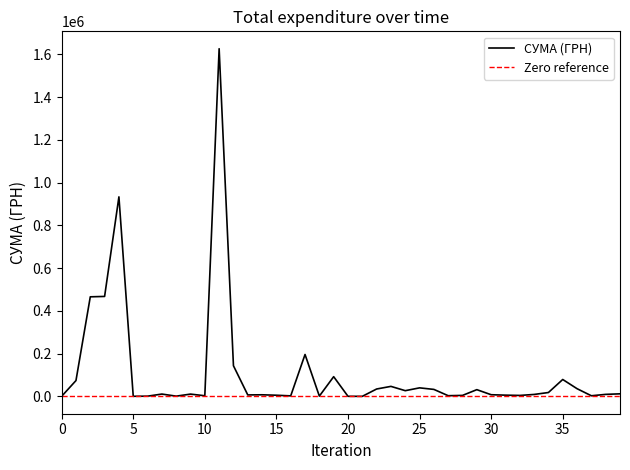

How many values are below 10731?

20